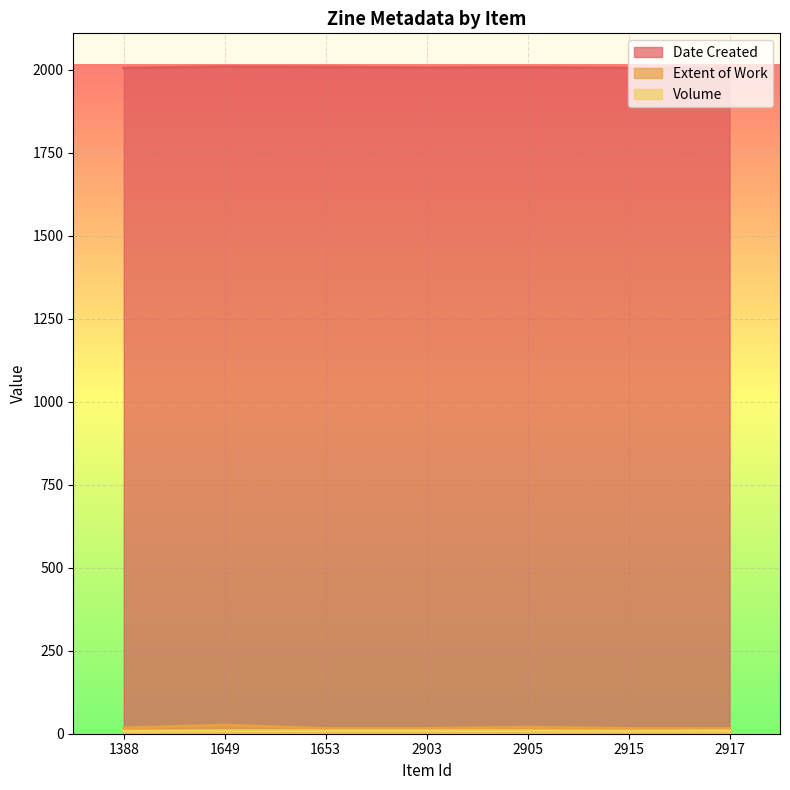

The Extent of Work series shows 20 at 2905. True or false?

True